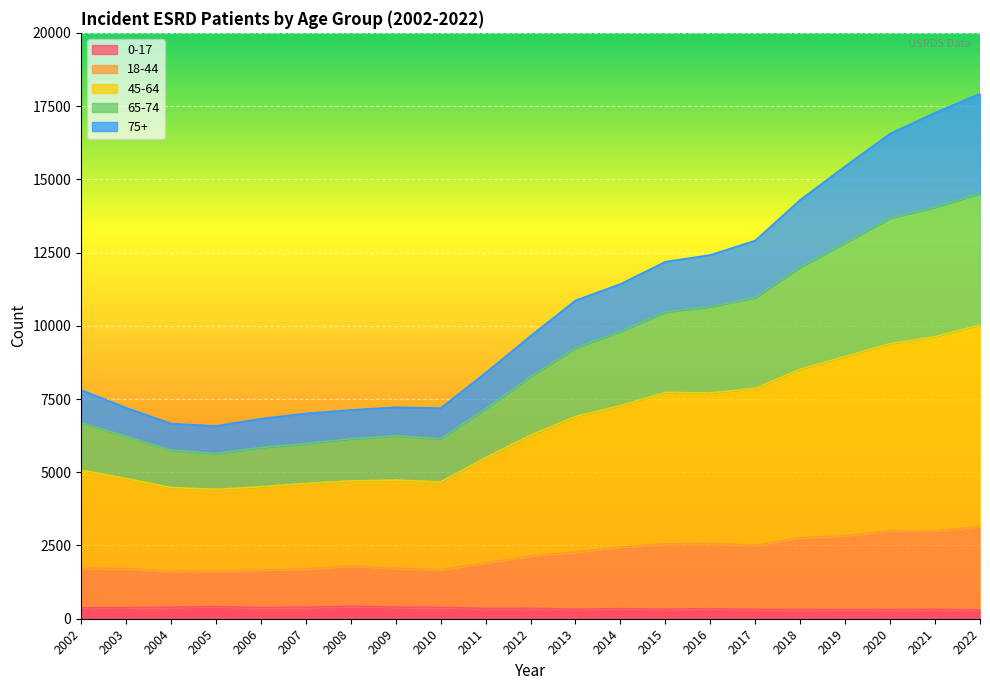

Is it true that 0-17 equals 370 at 2003?

True